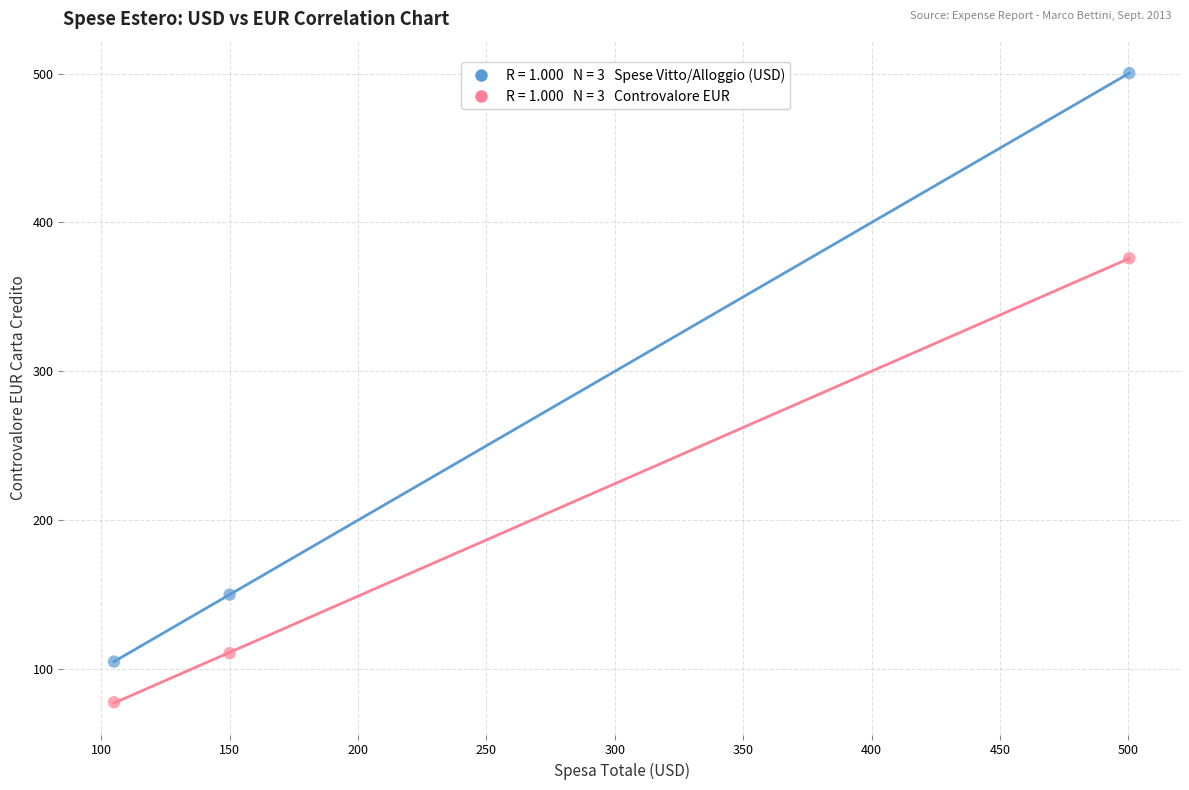

Across all data points, what is the range of Y values (max minus min)?

422.6